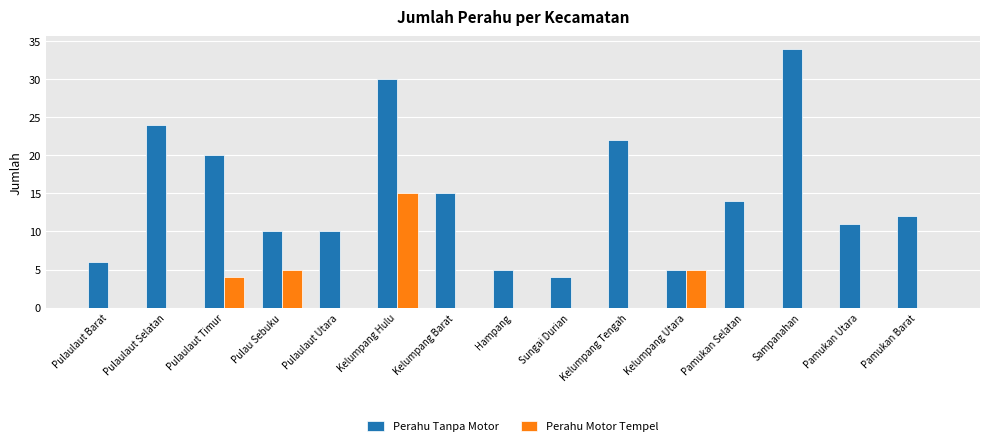

Is it true that Perahu Motor Tempel equals -5 at Pulaulaut Selatan?

False